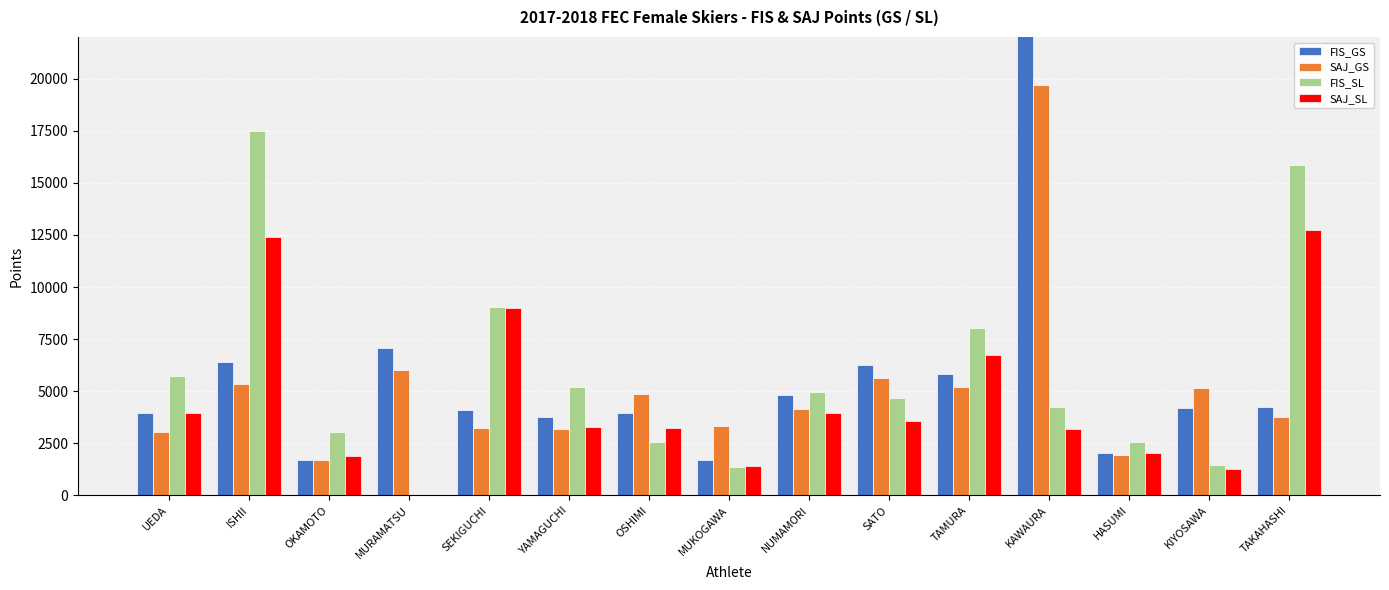

List the labels in order of SAJ_SL value, largest first.

TAKAHASHI, ISHII, SEKIGUCHI, TAMURA, UEDA, NUMAMORI, SATO, YAMAGUCHI, OSHIMI, KAWAURA, HASUMI, OKAMOTO, MUKOGAWA, KIYOSAWA, MURAMATSU